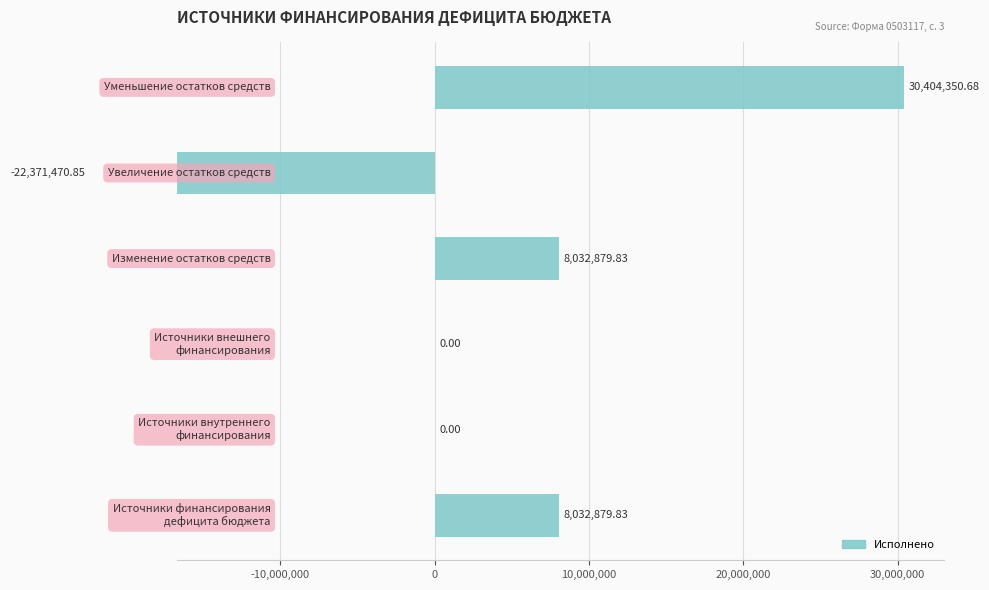

What is the value of the 6th bar from the left?

30404350.7